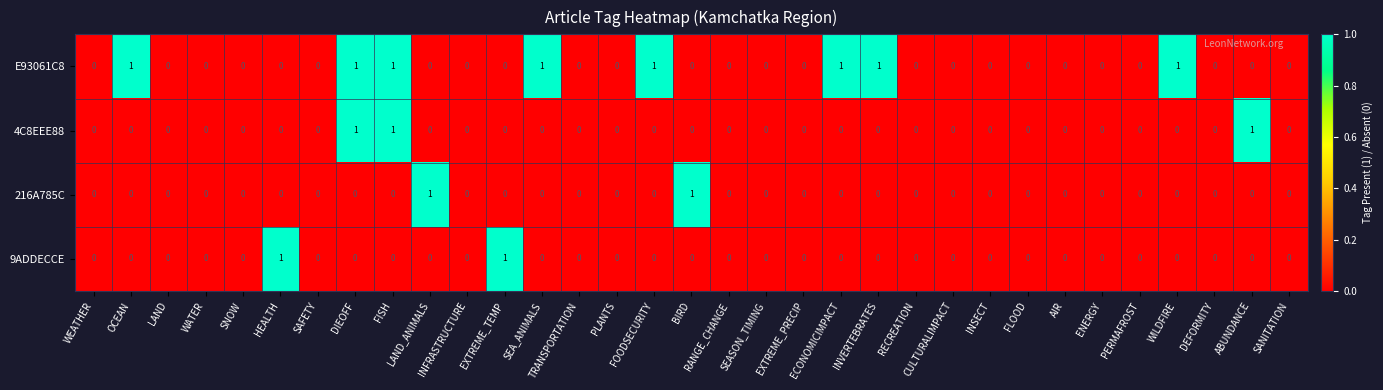

What is the greatest value displayed?

1